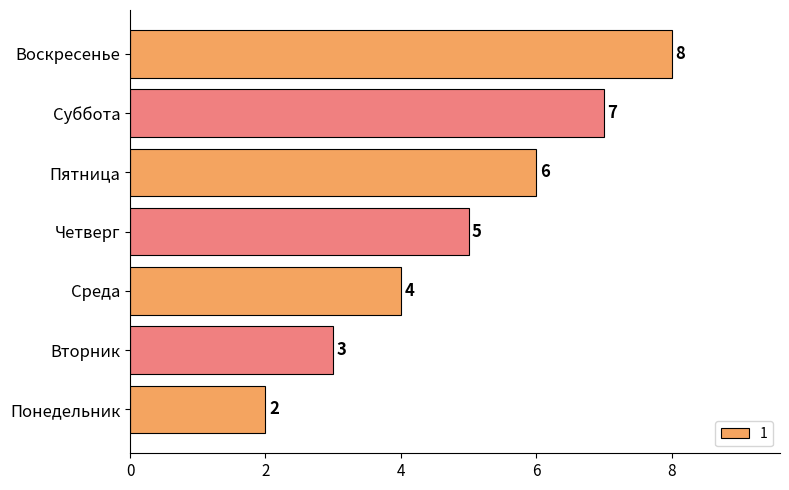

At which category does the chart reach its minimum across all series?

Понедельник